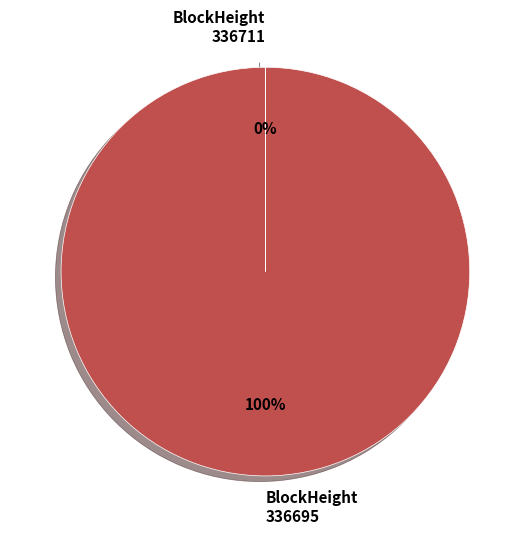

True or false: 336695 accounts for 100% of the total.

True